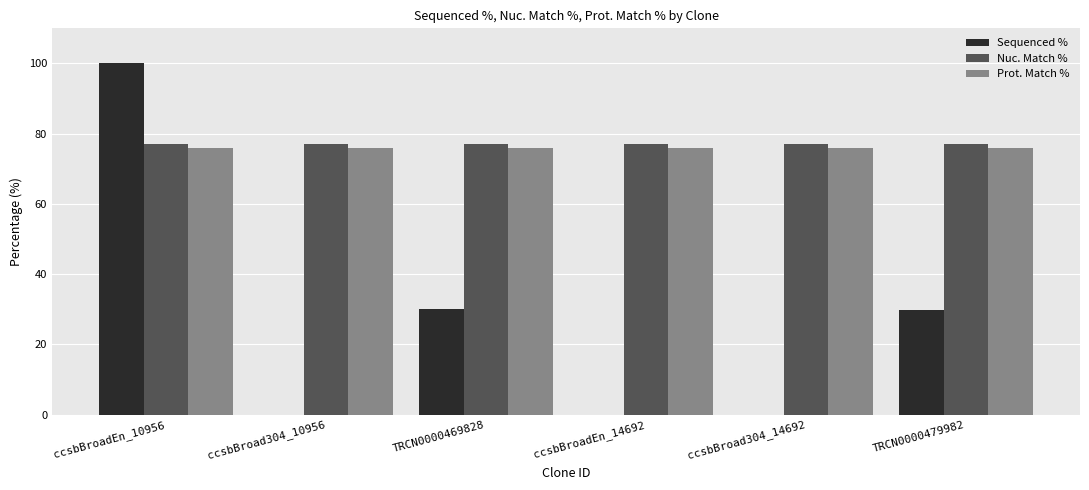

Is the value of Sequenced % at ccsbBroadEn_14692 greater than the value of Nuc. Match % at ccsbBroadEn_14692?

No